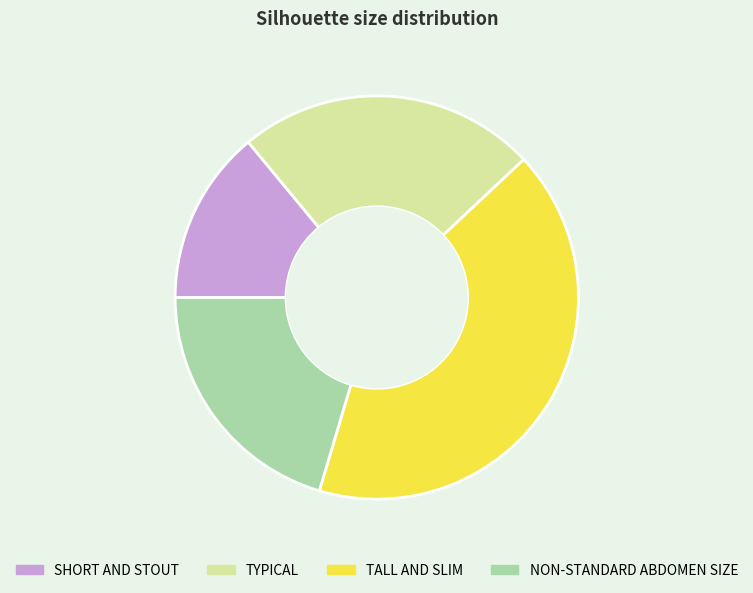

Which has a higher value, TYPICAL or TALL AND SLIM?

TALL AND SLIM